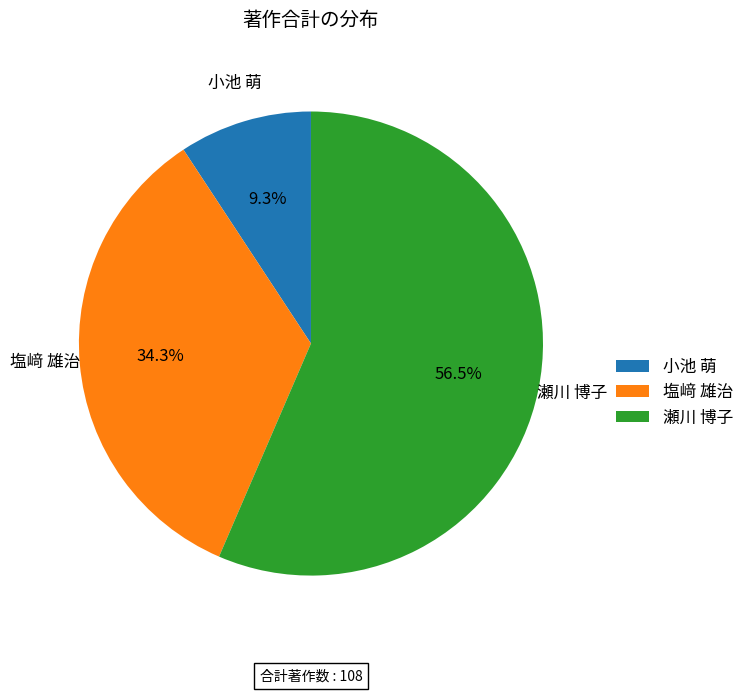

Which category accounts for the majority?

瀬川 博子